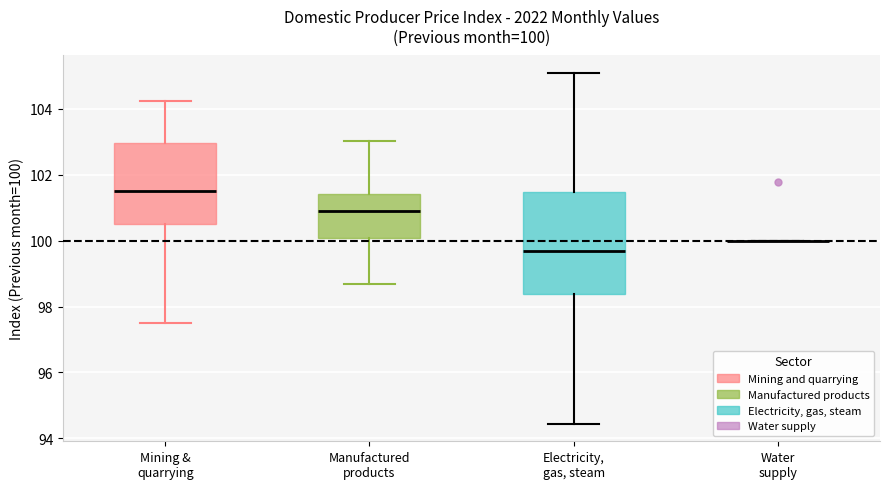

Comparing the boxes themselves (not the whiskers), which one is the tallest?

Electricity, gas, steam